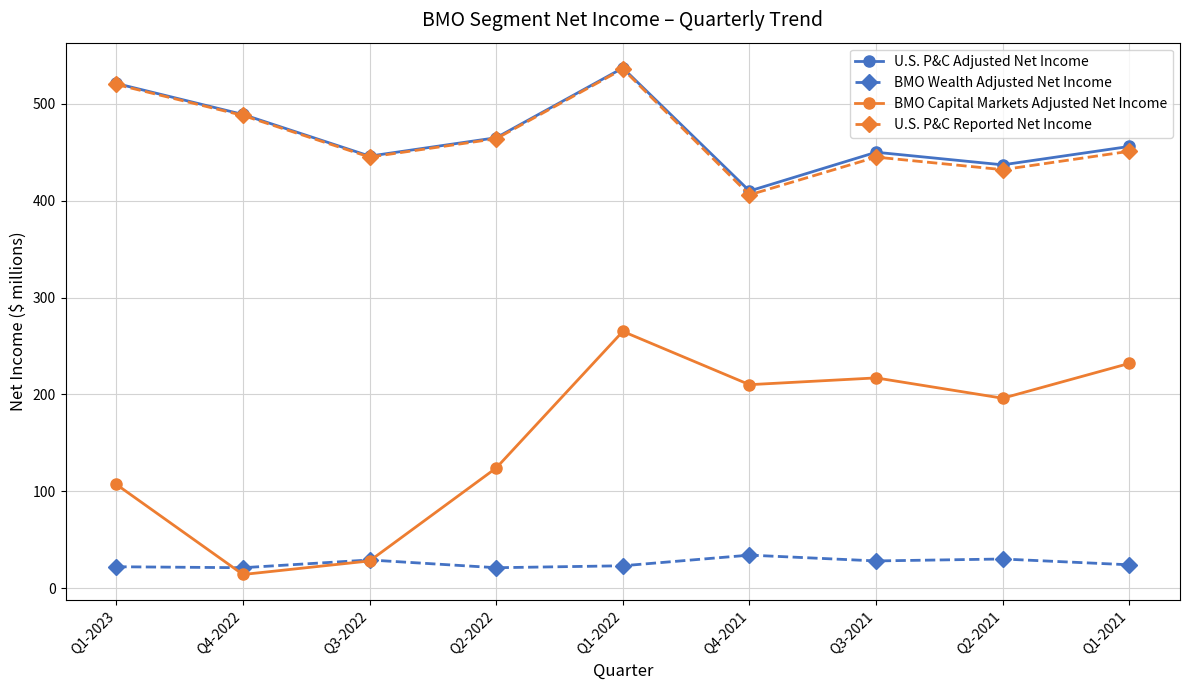

What value does the BMO Wealth Adjusted Net Income series have at Q3-2022, to the nearest 5?

30